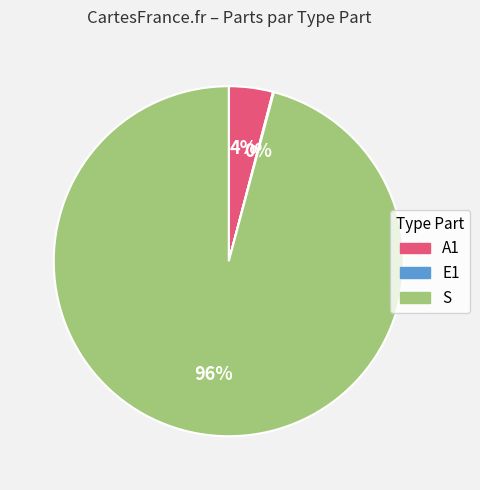

Do S and A1 together represent more than half of the pie?

Yes